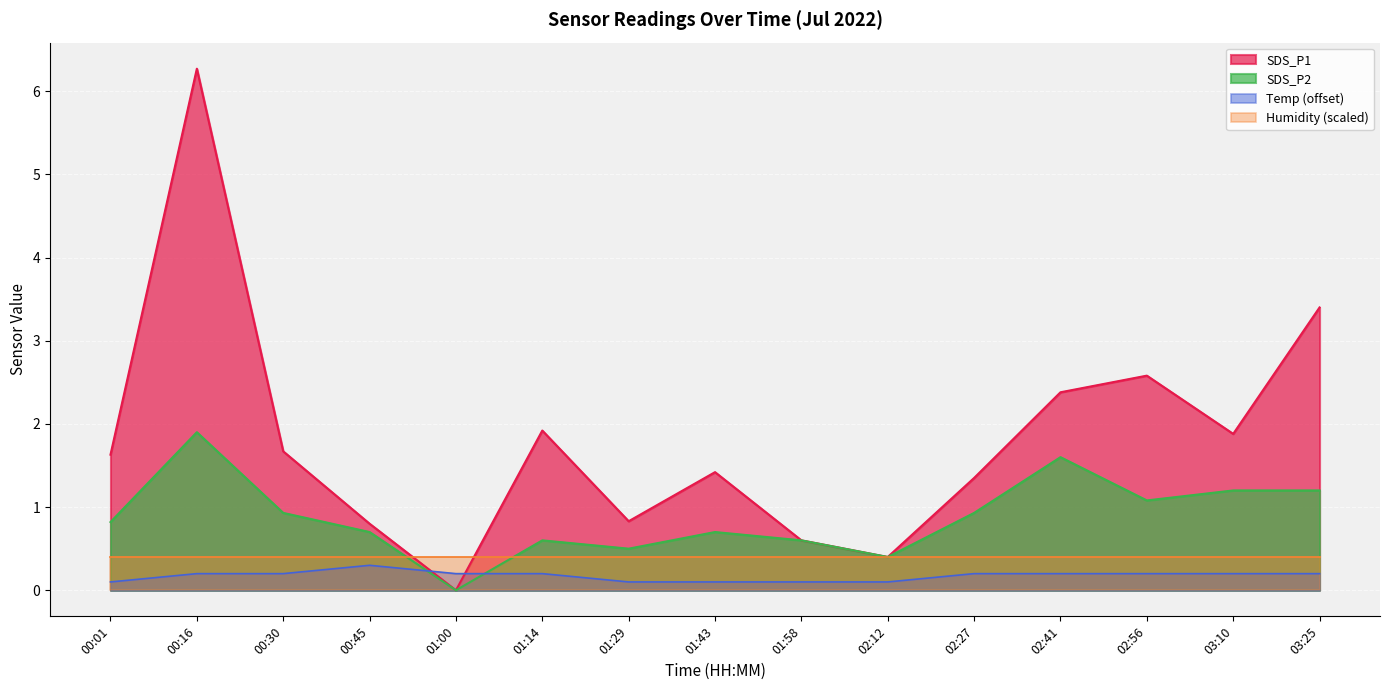

Which category has the lowest value in the SDS_P2 series?

01:00